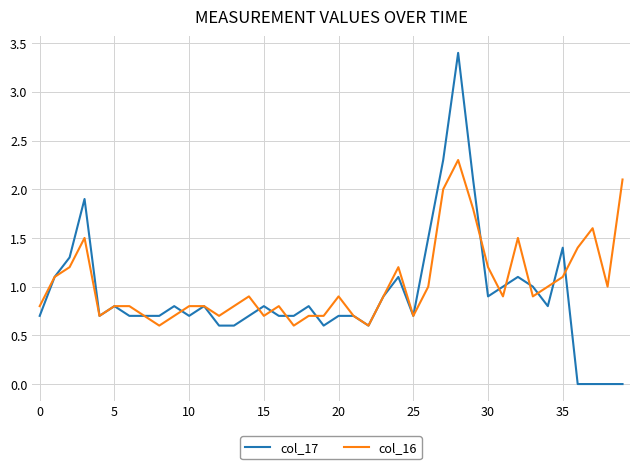

List the series in order of their peak value, highest first.

col_17, col_16